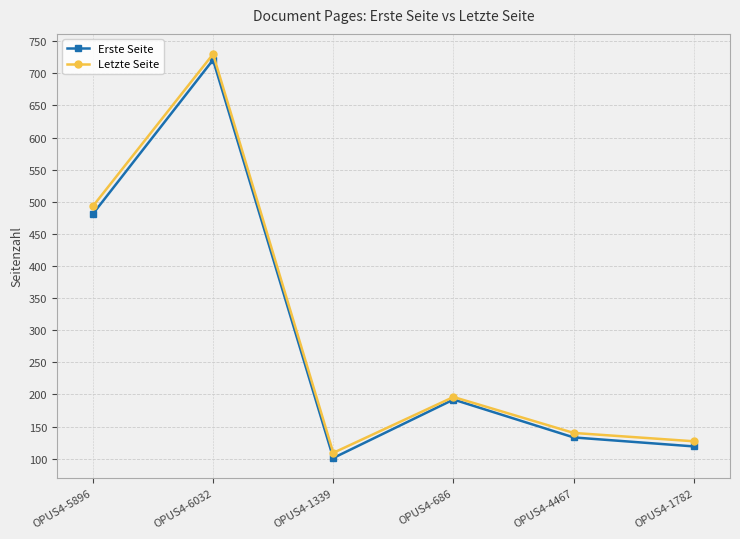

What is the highest value of the Erste Seite series?

721